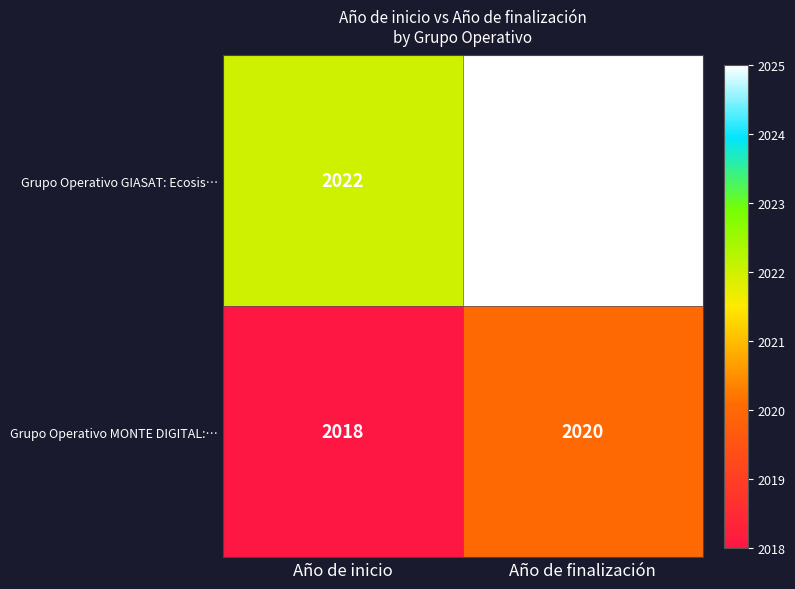

Reading left to right, transcribe all the data shown in this chart.

Grupo Operativo GIASAT: Ecosis…: Año de inicio=2022	Año de finalización=2025
Grupo Operativo MONTE DIGITAL:…: Año de inicio=2018	Año de finalización=2020